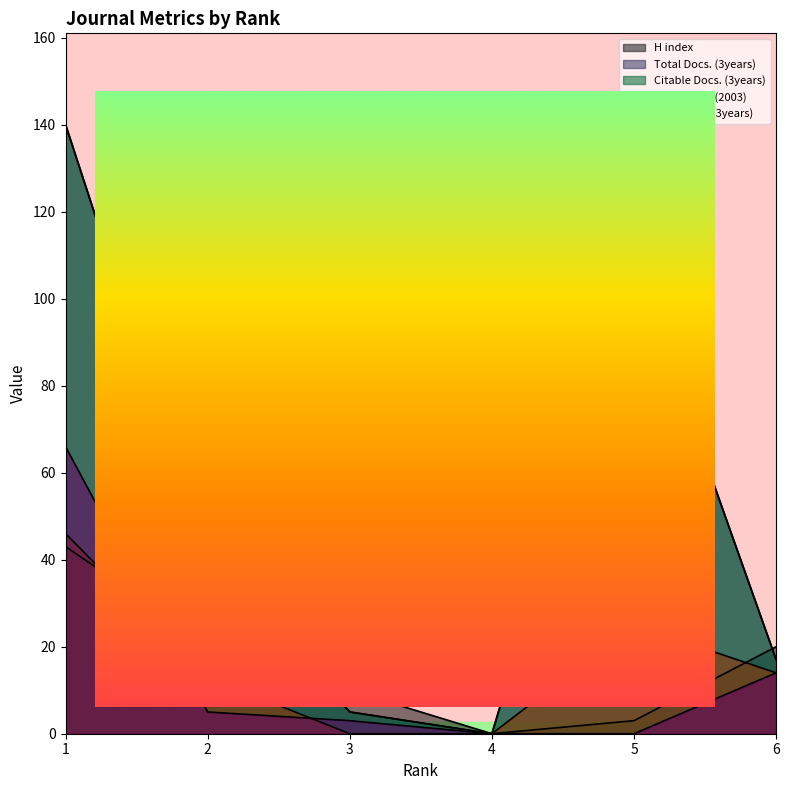

What is the difference between the Total Docs. (2003) values at 5 and 1?

21